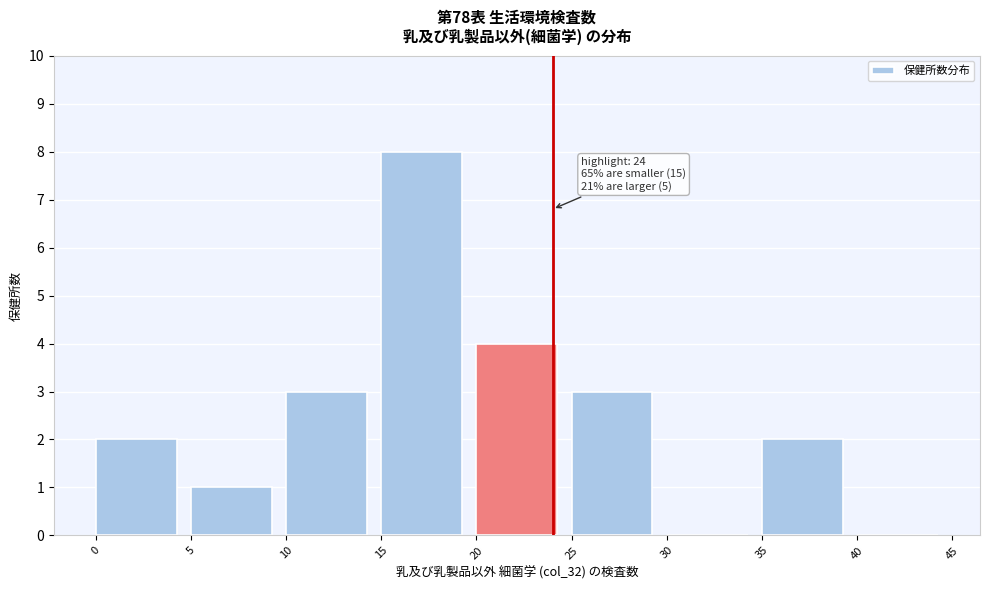

Over which range of the x-axis is the bar tallest?

15 to 20